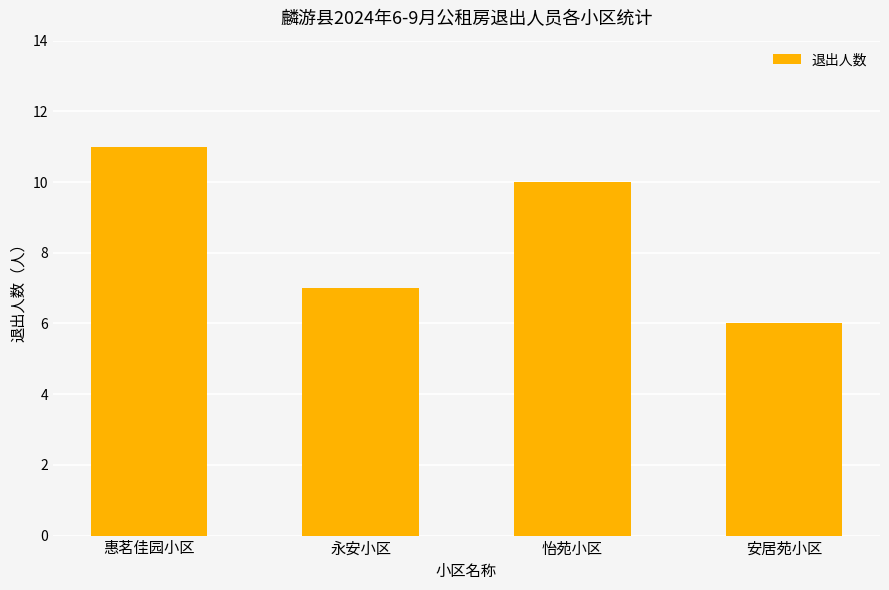

Which category has the highest value across all series?

惠茗佳园小区